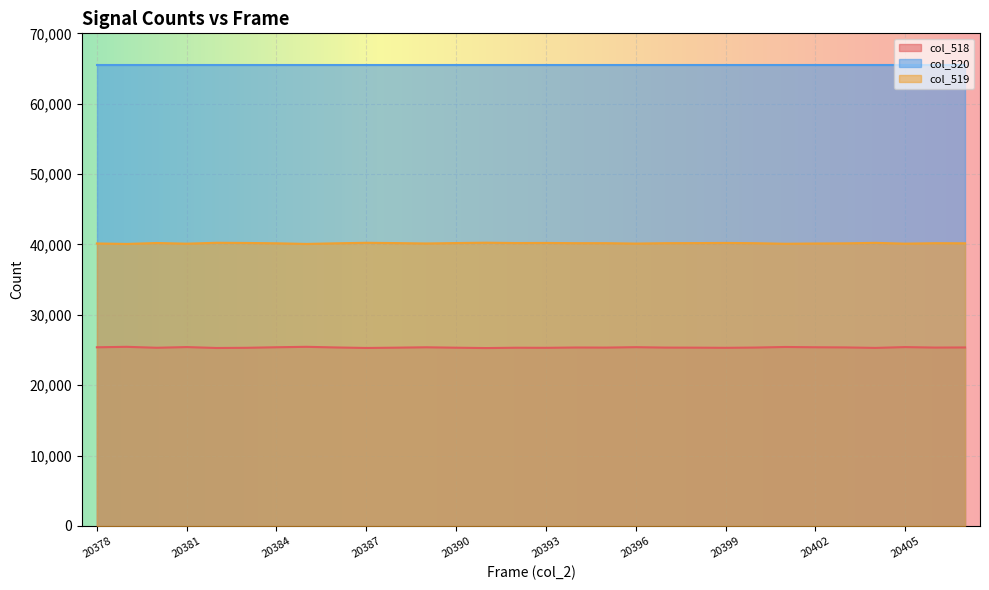

How many values in the col_519 series are below 40185?

15